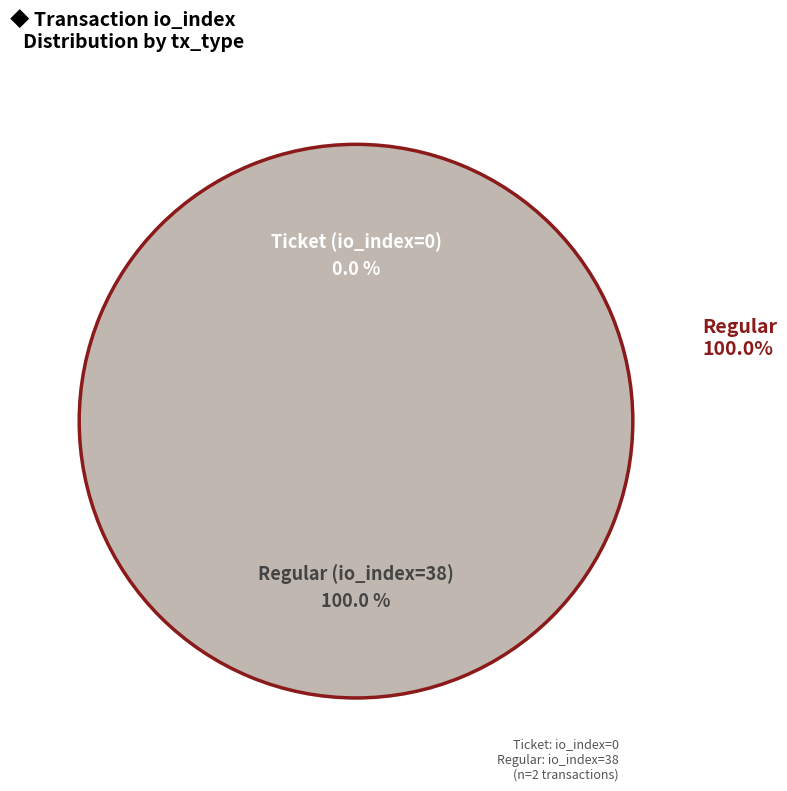

Between Ticket (io_index=0) and Regular (io_index=38), which is larger?

Regular (io_index=38)